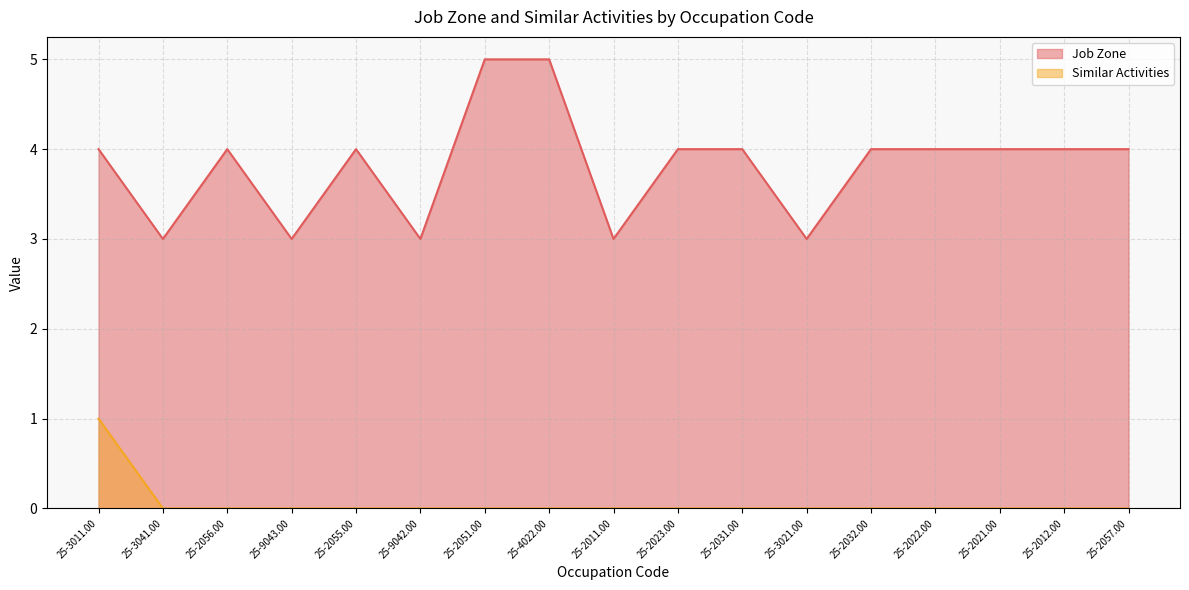

What is the approximate value of Job Zone at 25-9043.00?

3